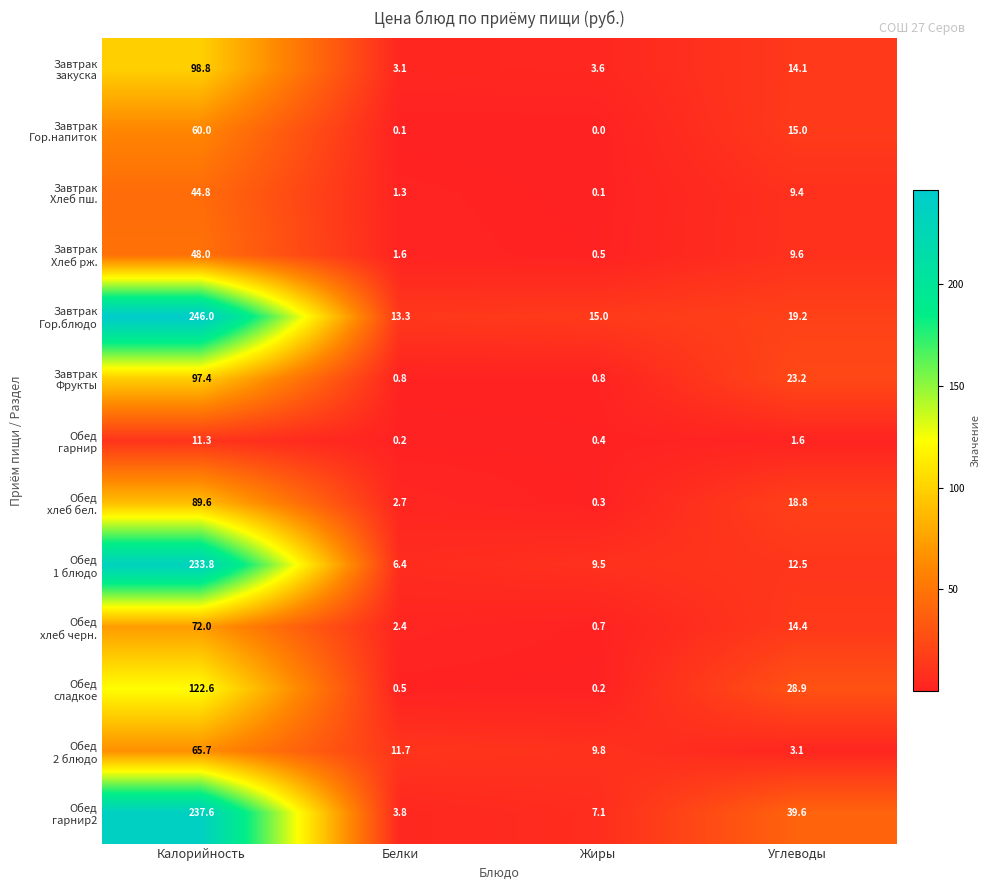

What is the difference between the highest and lowest values at Белки?

13.2